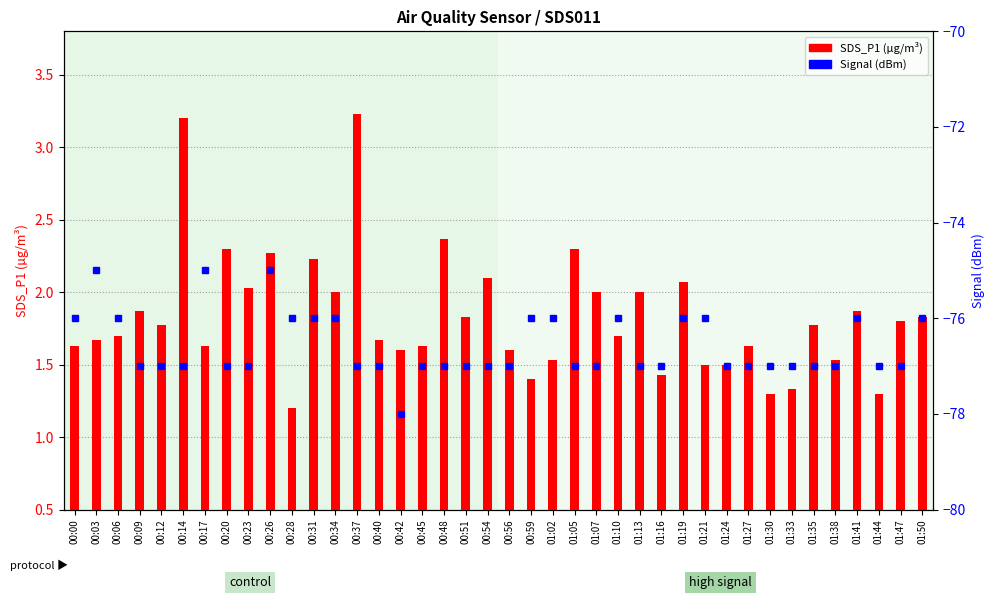

Which has a higher value, 00:17 or 00:20?

00:20